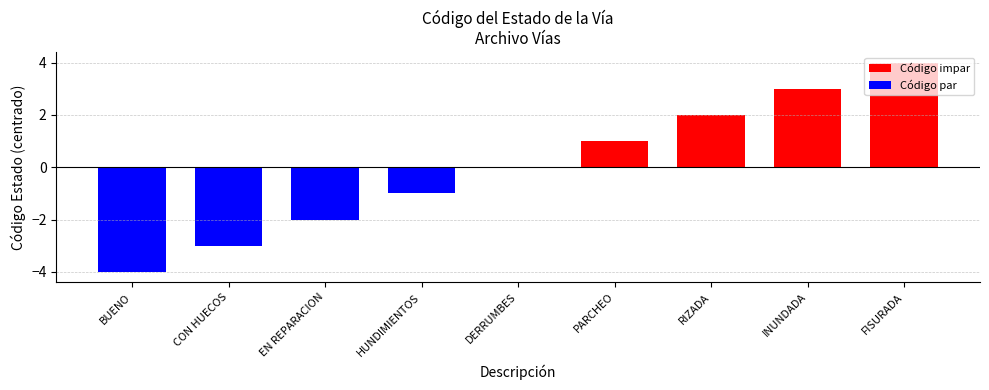

True or false: the data shows -1 at HUNDIMIENTOS.

True